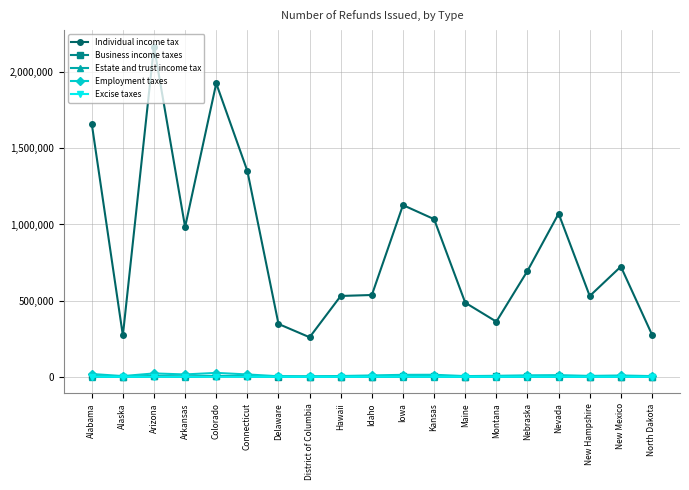

At how many categories does at least one series exceed 2087668?

1